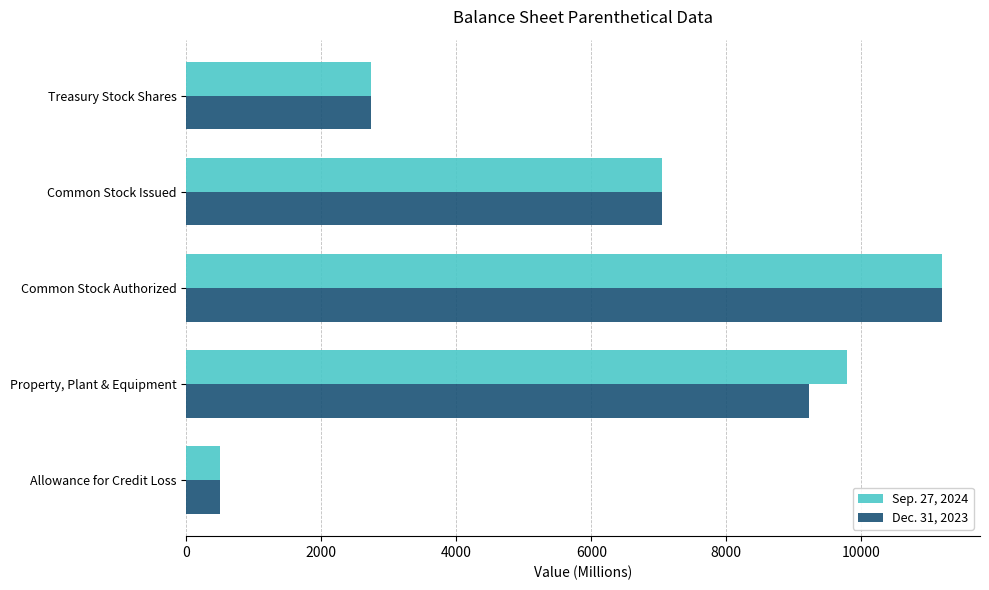

The Dec. 31, 2023 series shows 7452 at Common Stock Authorized. True or false?

False